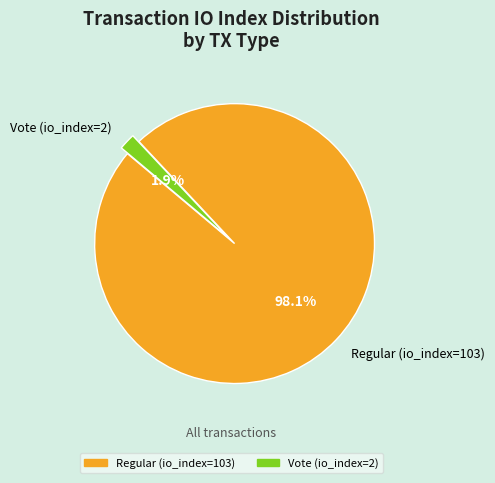

Which category has the biggest portion of the pie?

Regular (io_index=103)